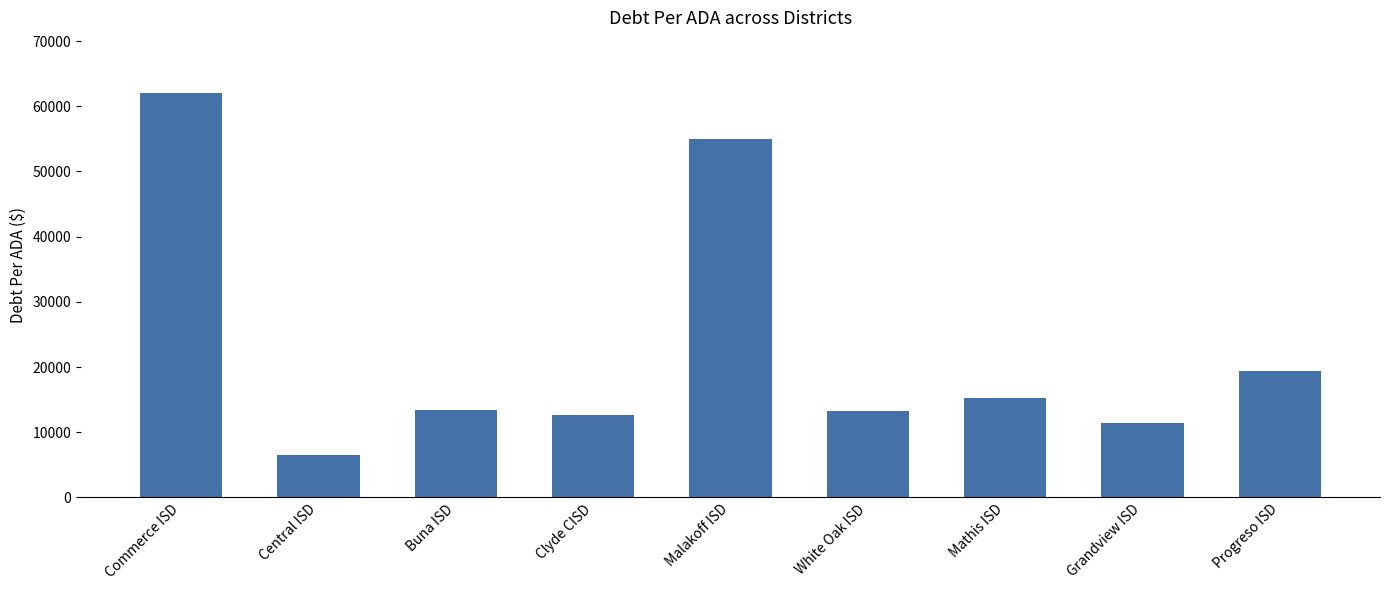

What is the difference between the values at Central ISD and Grandview ISD?

4911.1